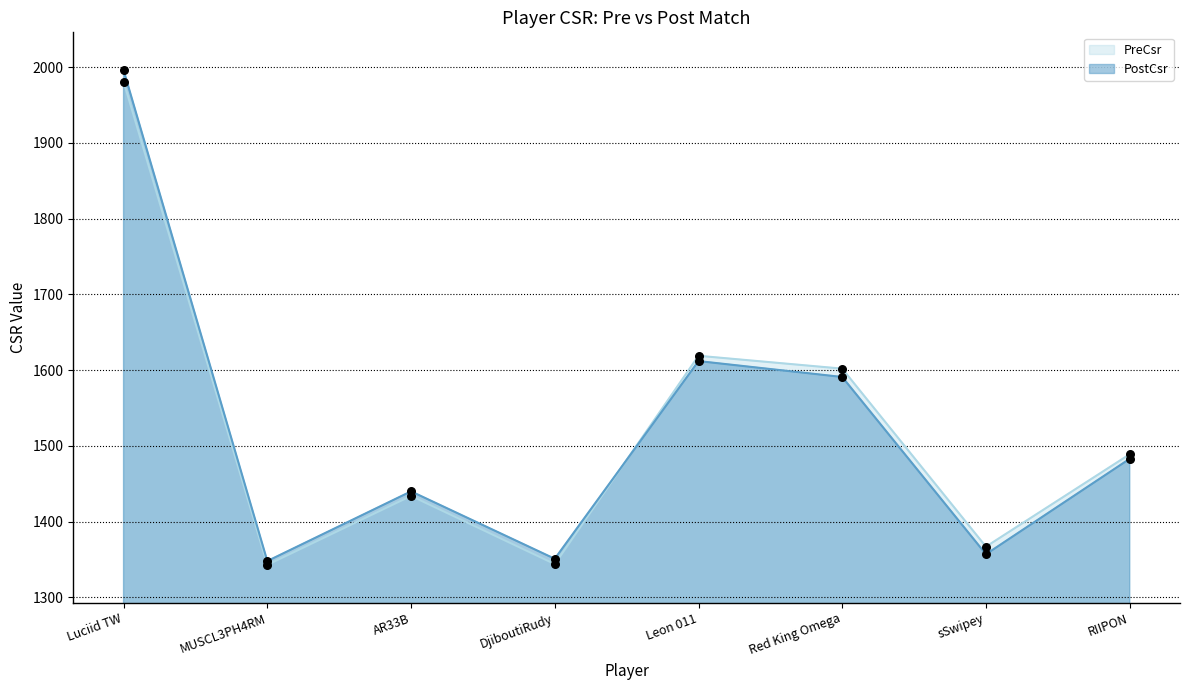

What are all the series names shown in the legend?

PreCsr, PostCsr